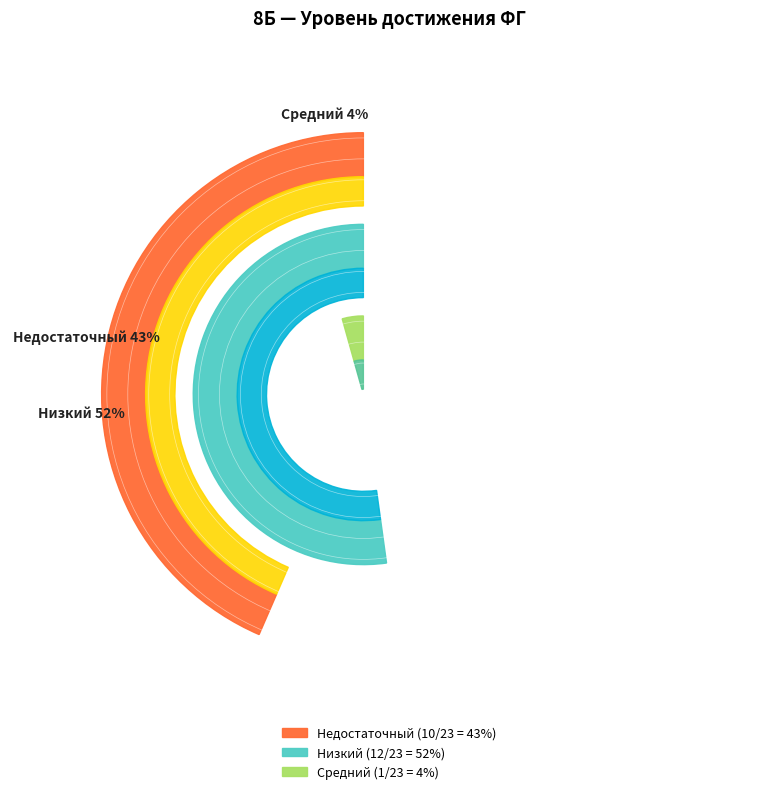

Which category has the smallest portion of the pie?

Средний